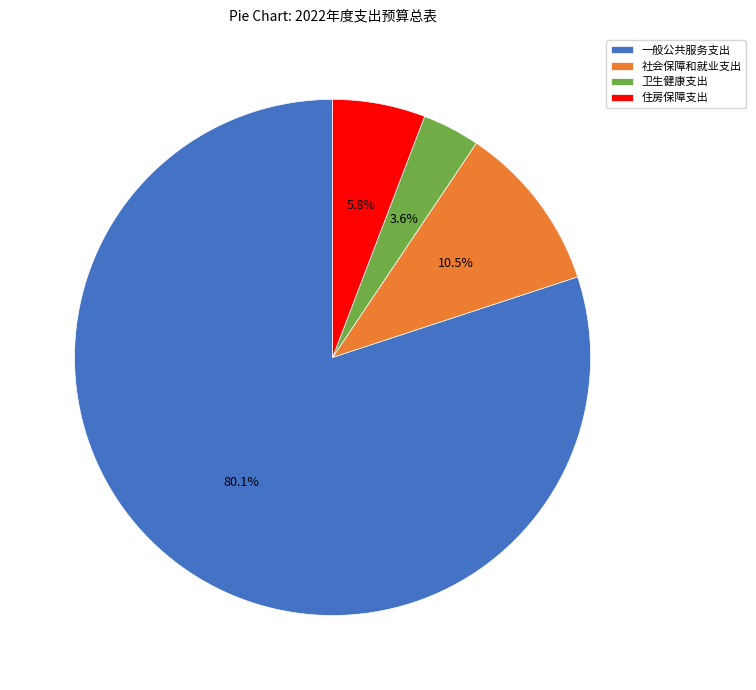

Which has a higher value, 住房保障支出 or 一般公共服务支出?

一般公共服务支出